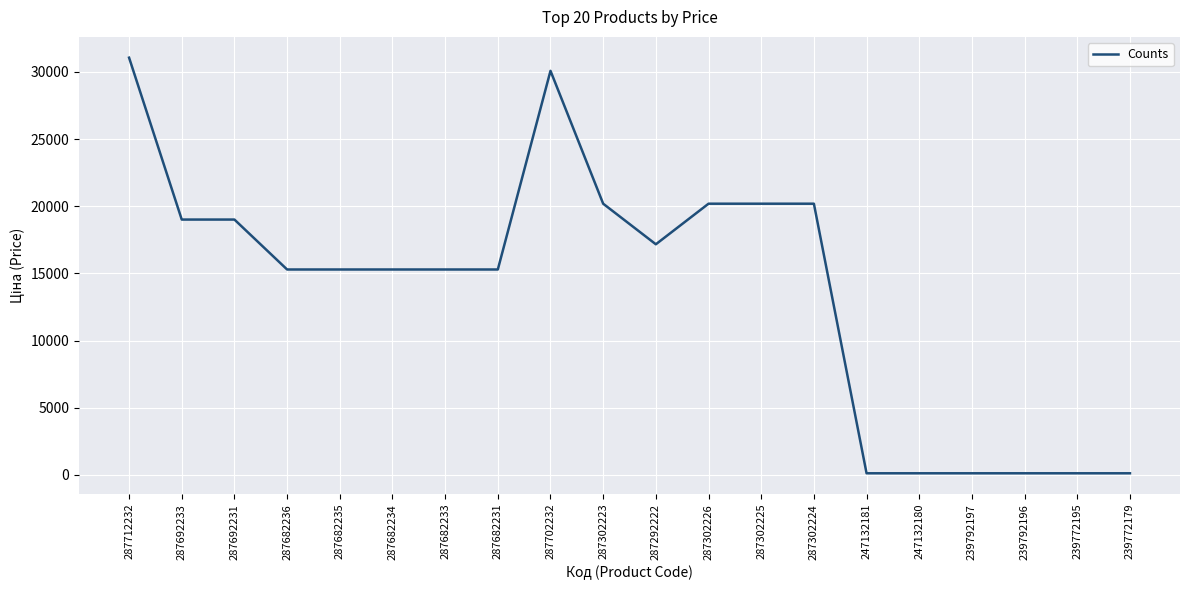

At which label does the data first exceed 15288?

287712232